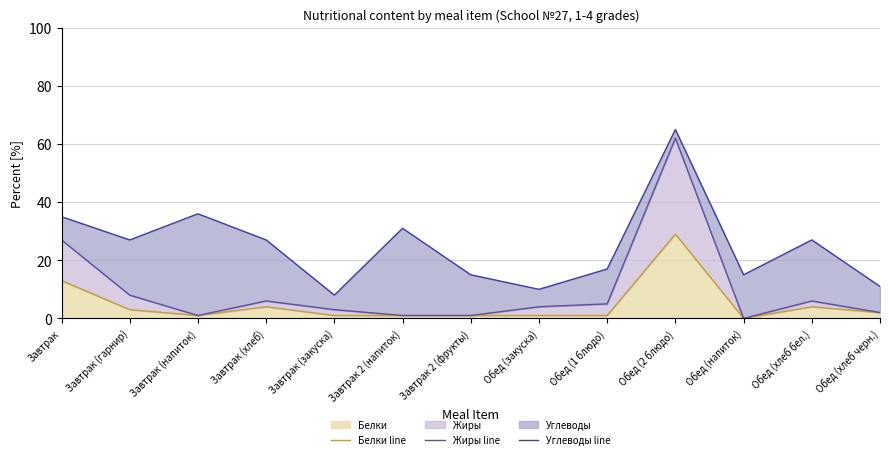

At which category does Жиры line reach its first local peak?

Завтрак (хлеб)